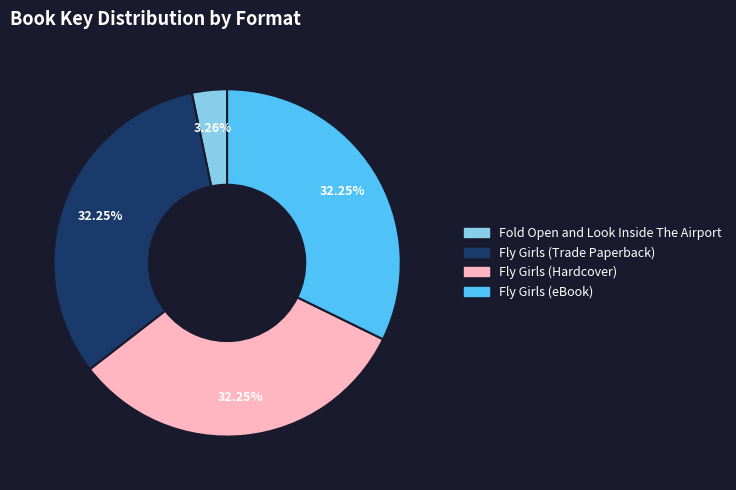

How many slices are in this pie chart?

4